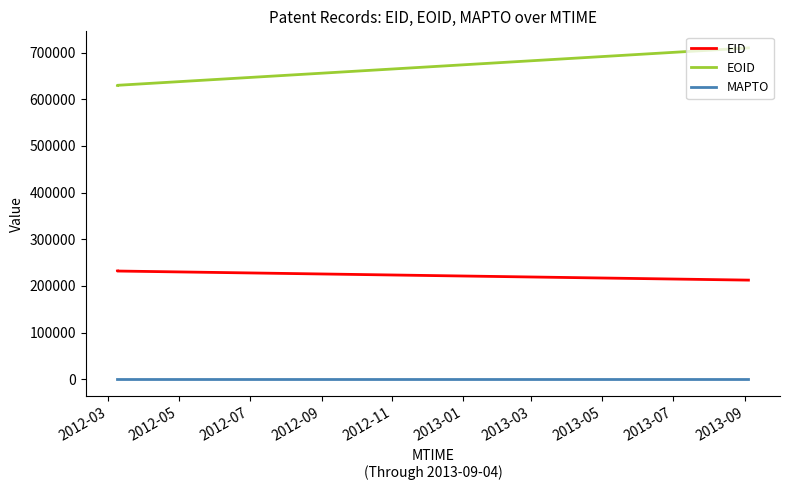

Reading left to right, list all the values displayed in this chart.

EID: 232024	232022	212557
EOID: 630012	630013	710169
MAPTO: 0	0	0